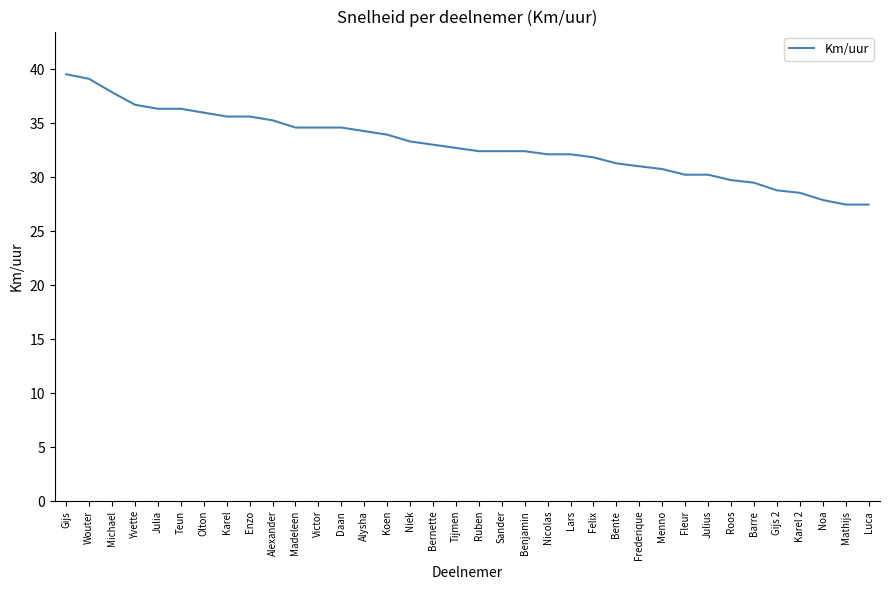

True or false: the data shows 17.3 at Sander.

False